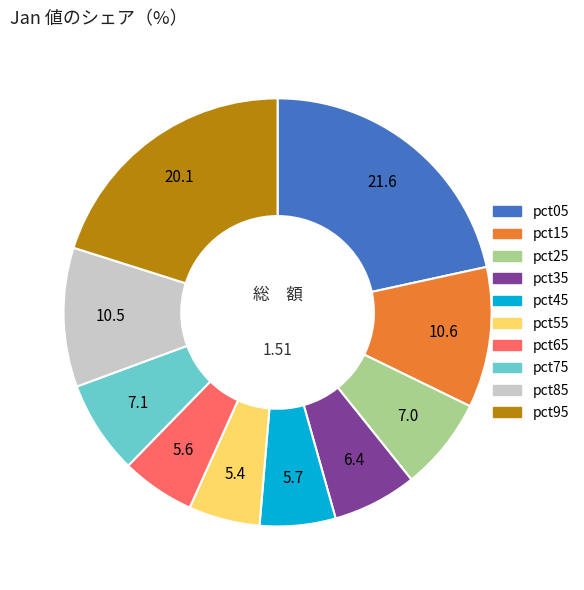

Does pct15 account for over 50% of the chart?

No